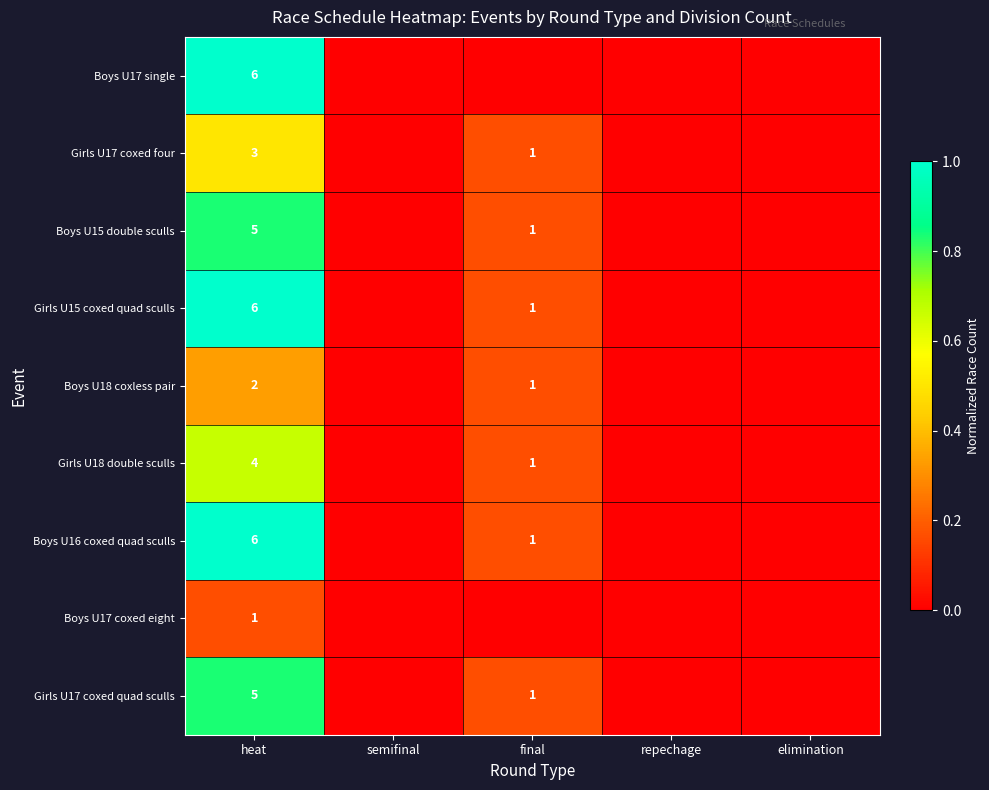

Is it true that Girls U15 coxed quad sculls equals 1 at final?

True